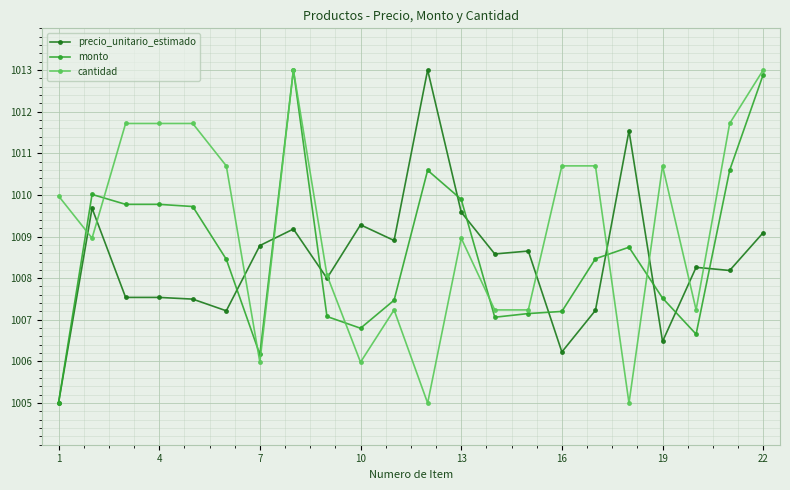

True or false: cantidad has more than 0 interior local peaks.

True